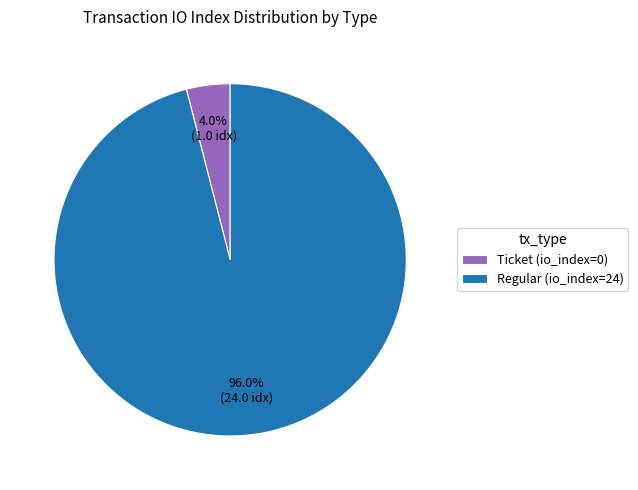

What percentage do Ticket (io_index=0) and Regular (io_index=24) together represent?

100.0%